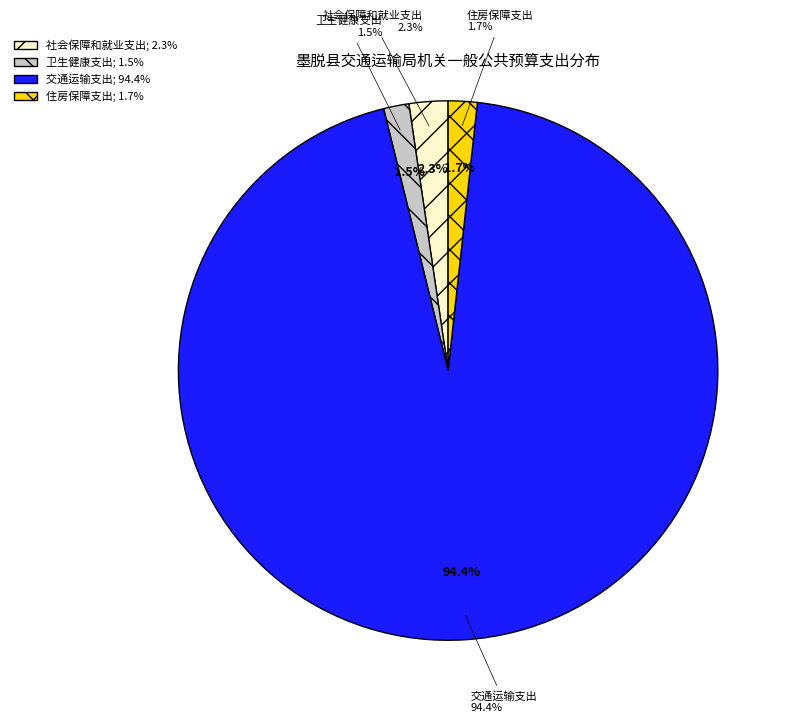

Combined, do 住房保障支出 and 交通运输支出 account for over 50%?

Yes